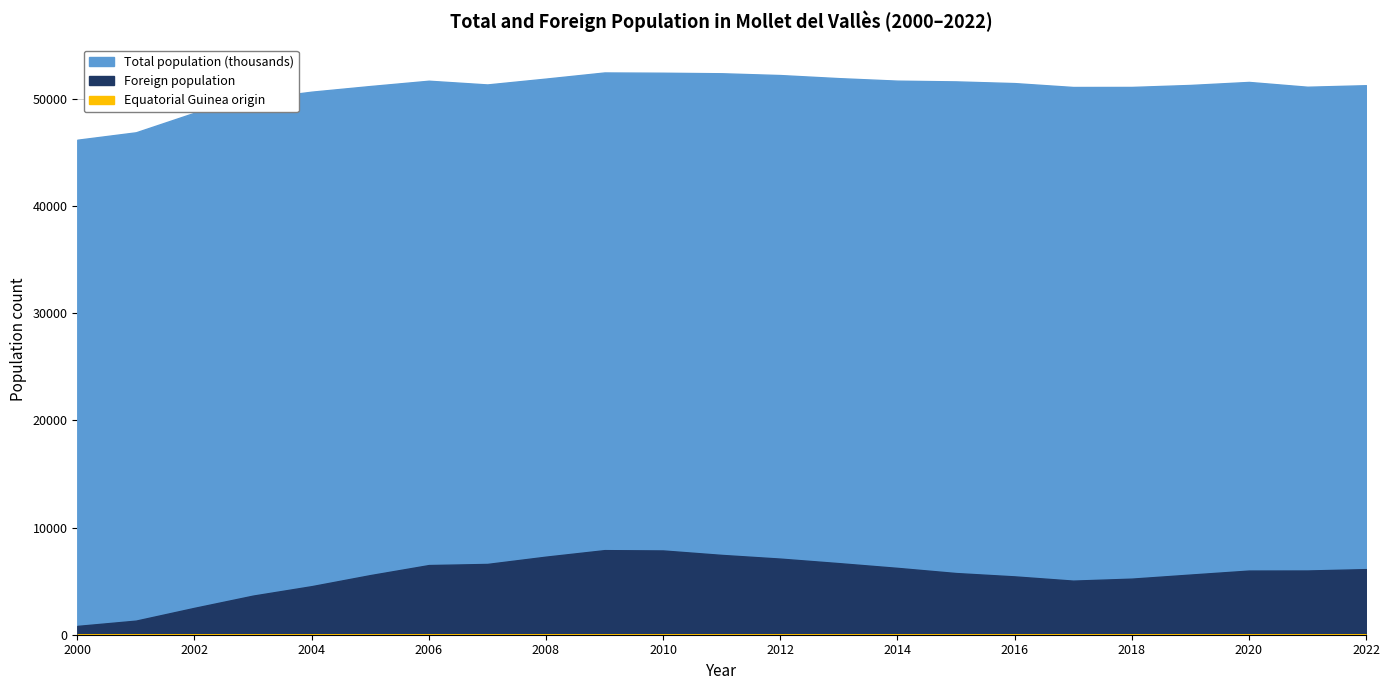

At which category does Total population (thousands) reach its first local peak?

2006